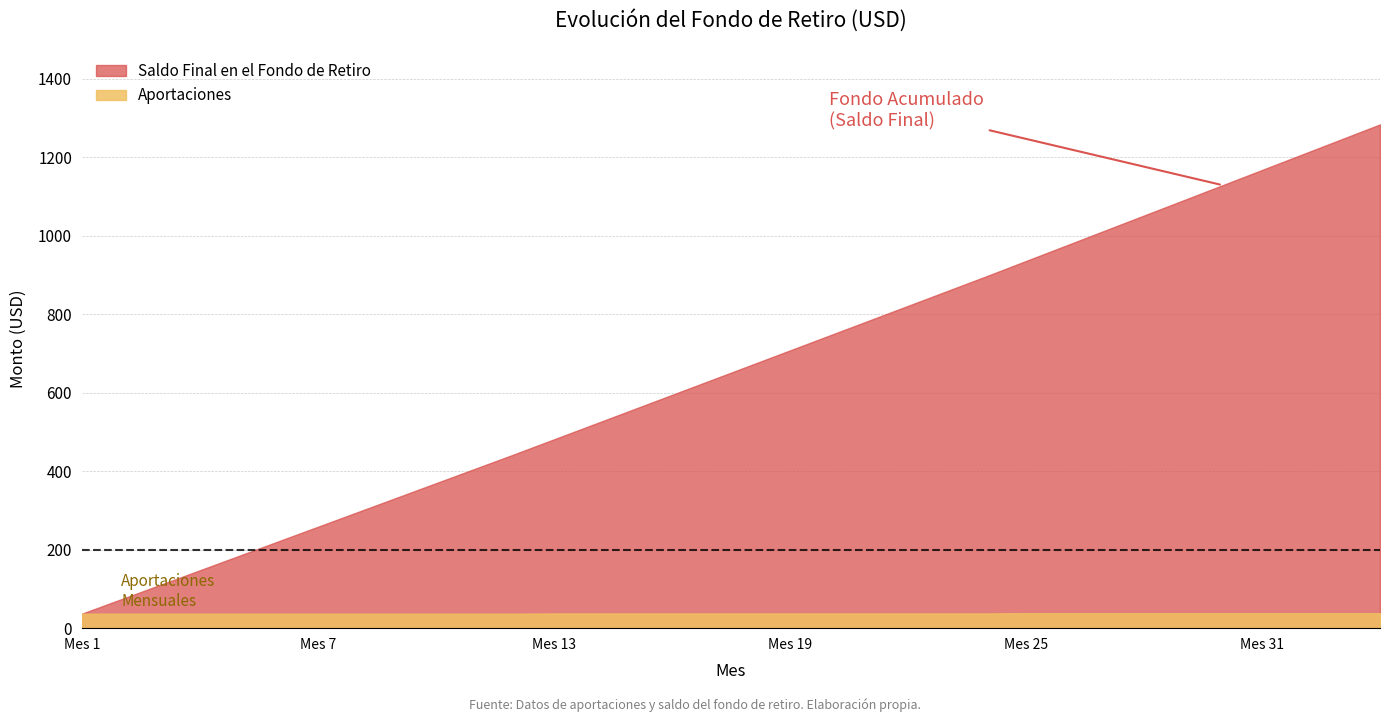

What value does the Aportaciones series have at 23?

37.5